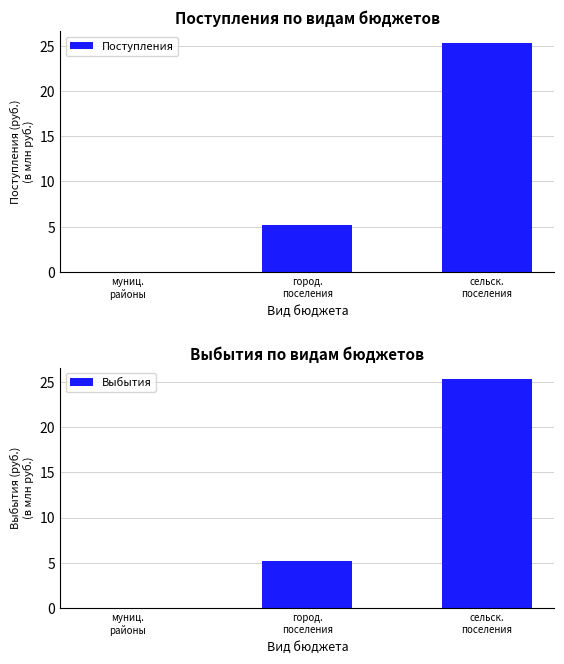

Reading left to right, extract all data points from this chart.

Поступления: муниц.
районы=0.0	город.
поселения=5.1	сельск.
поселения=25.4
Выбытия: муниц.
районы=0.0	город.
поселения=5.1	сельск.
поселения=25.4